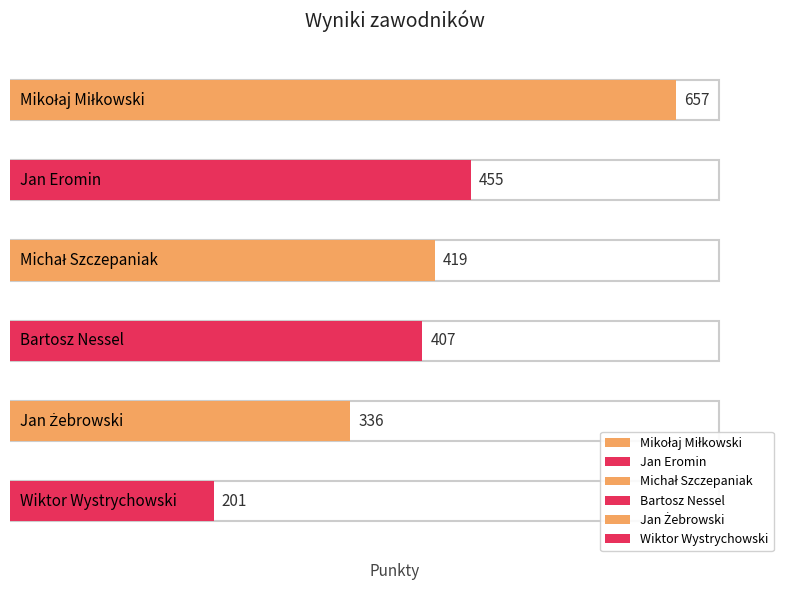

What is the change in value from Jan Eromin to Jan Żebrowski?

-119